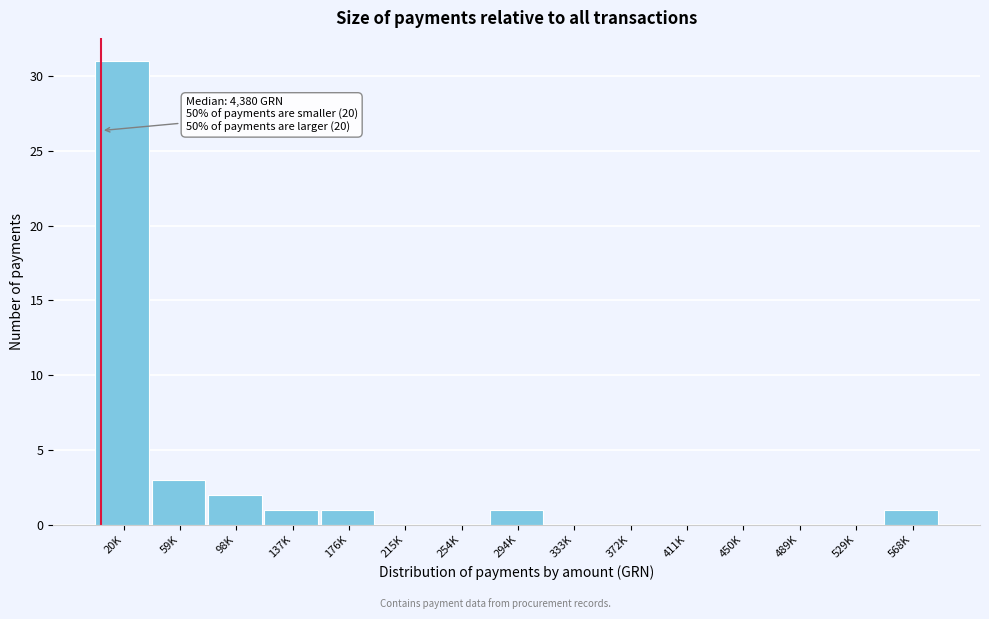

Reading left to right, what are all the values shown in this chart?

20K=31	59K=3	98K=2	137K=1	176K=1	215K=0	254K=0	294K=1	333K=0	372K=0	411K=0	450K=0	489K=0	529K=0	568K=1